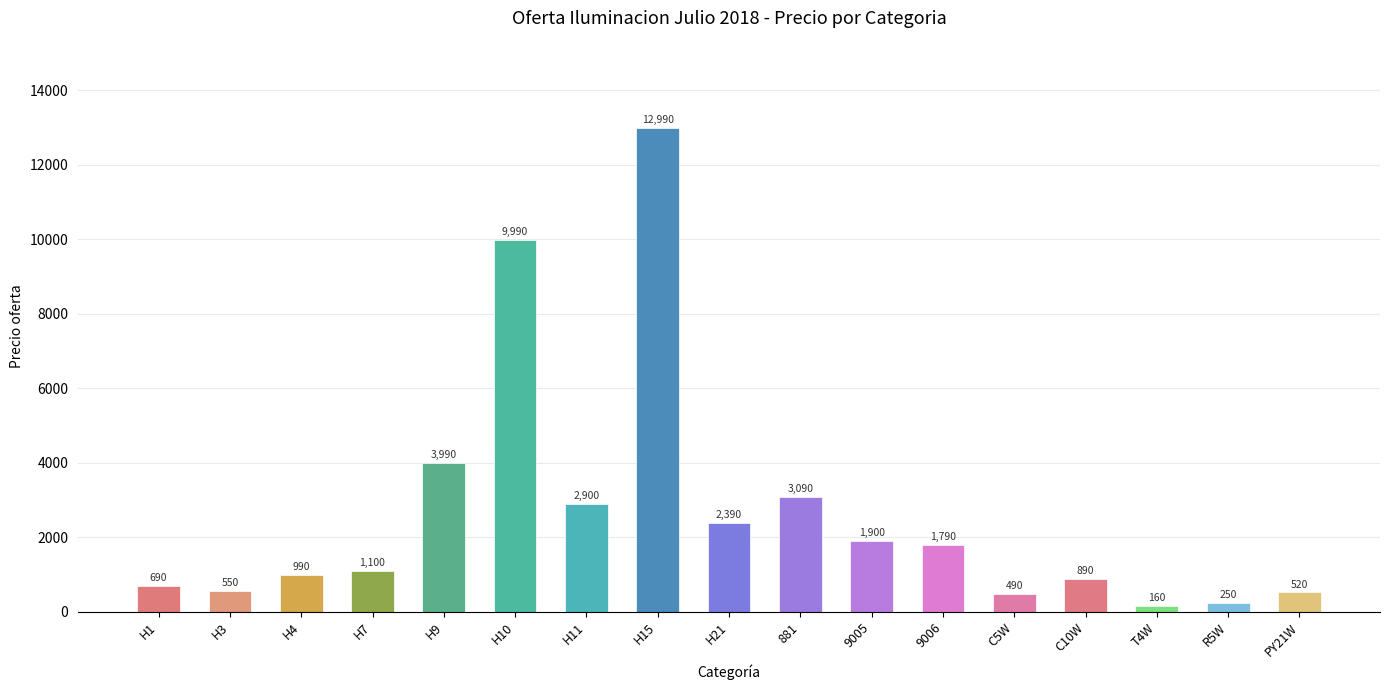

Reading left to right, list all the values displayed in this chart.

690	550	990	1100	3990	9990	2900	12990	2390	3090	1900	1790	490	890	160	250	520